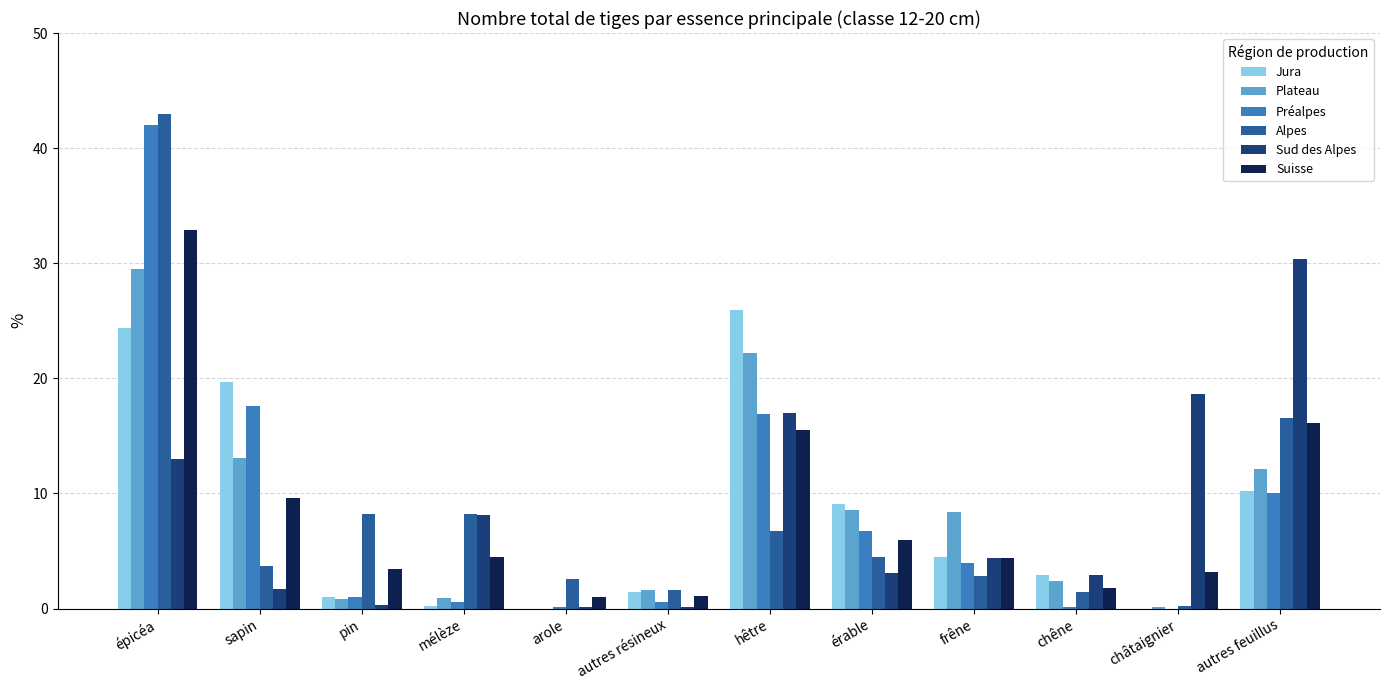

Which category has the highest value in the Jura series?

hêtre